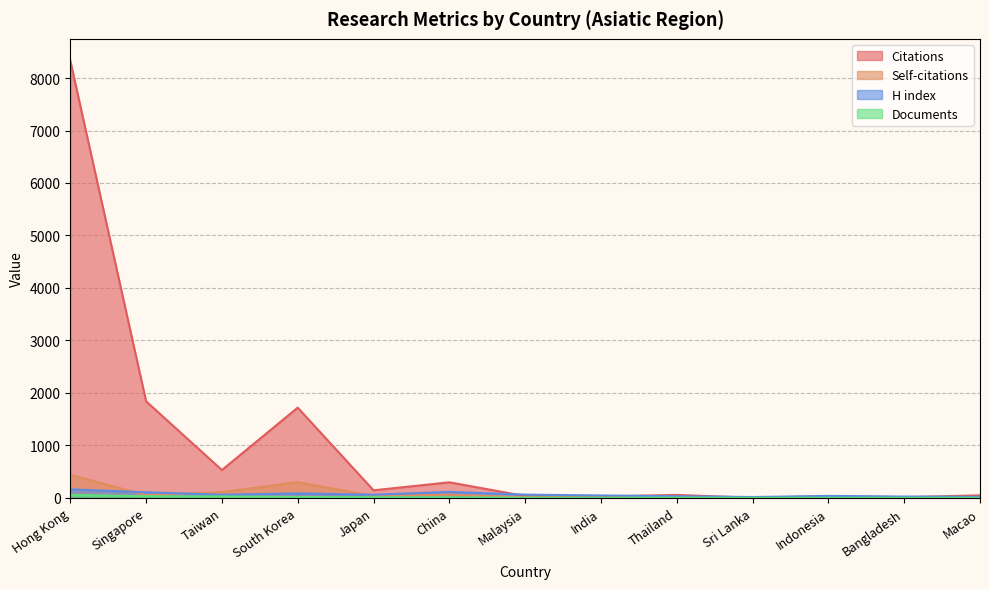

At which category does the chart reach its minimum across all series?

Thailand